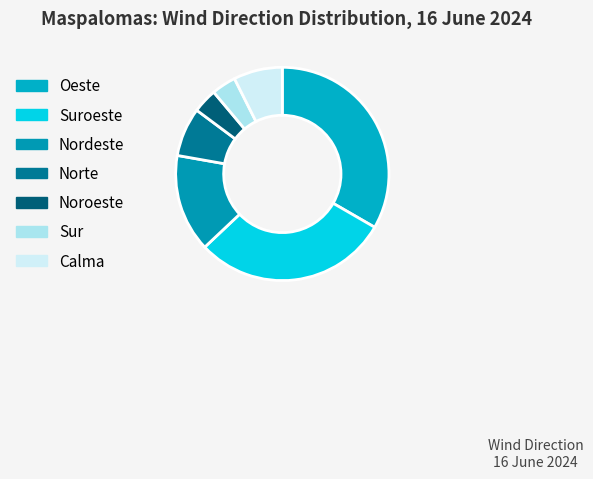

What is the change in value from Nordeste to Calma?

-2